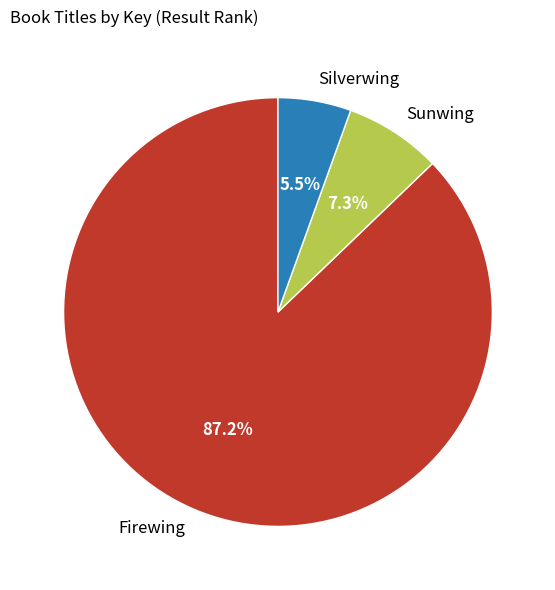

To the nearest percent, what is the difference between the largest and smallest slice percentages?

82%